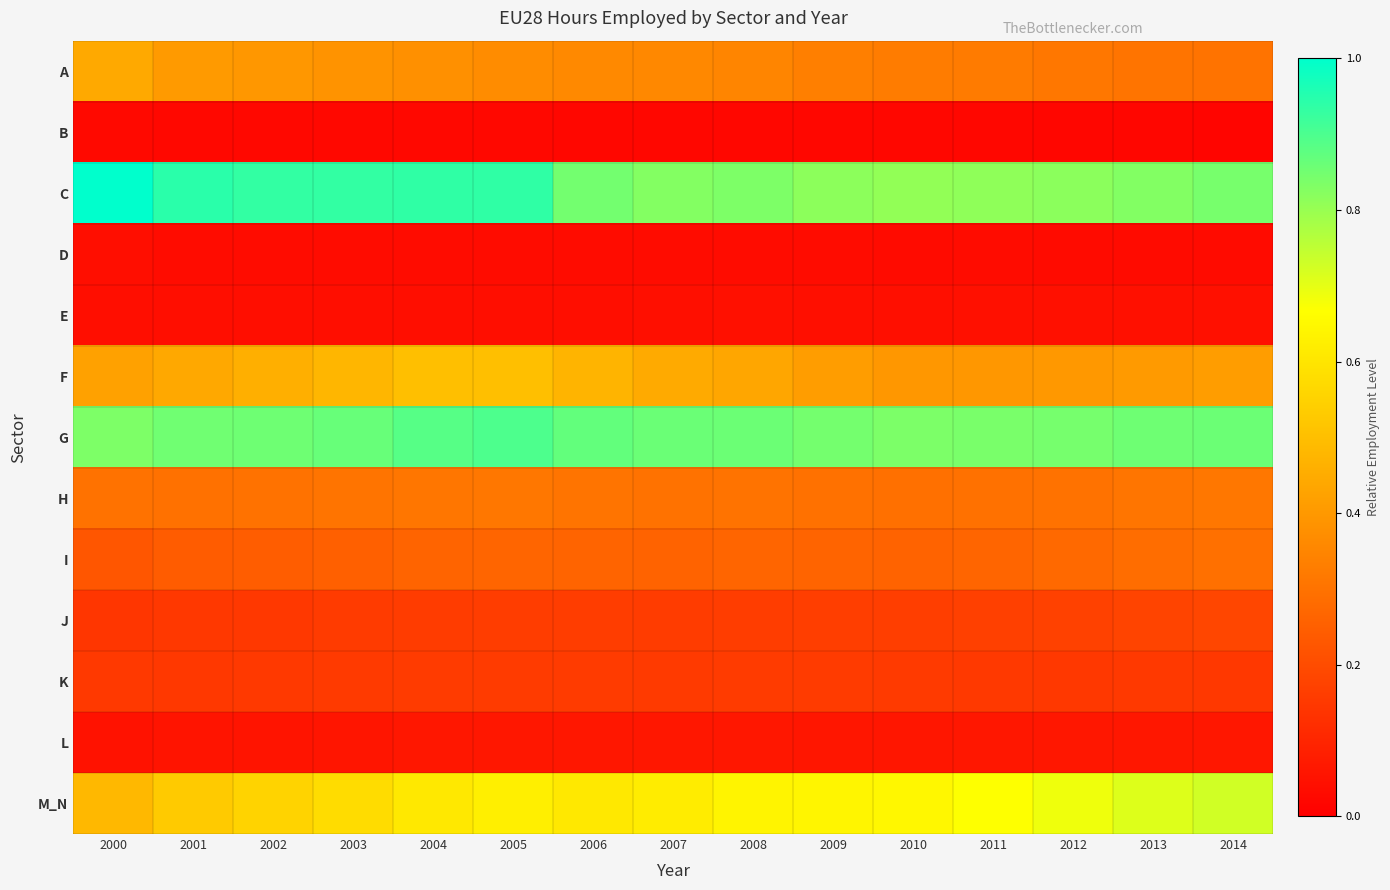

What is the total value across all series at 2001?

4.2